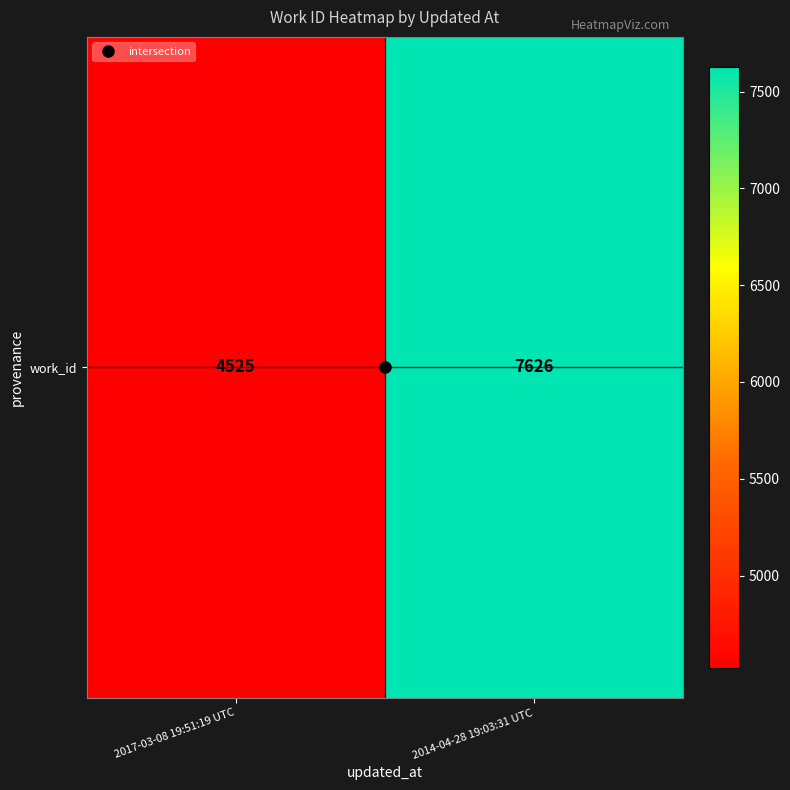

Count the values in the range 4525 to 7626.

2